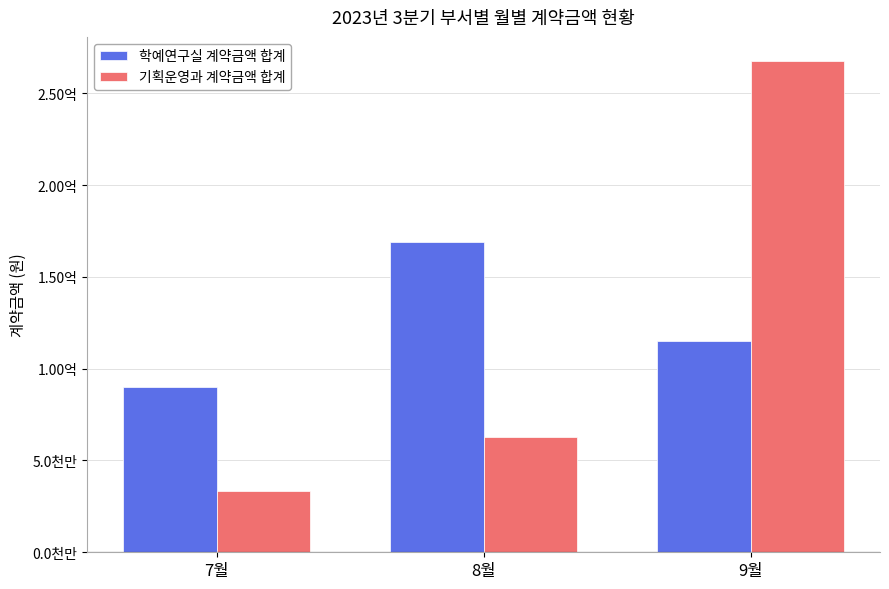

Does the chart contain any negative values?

No